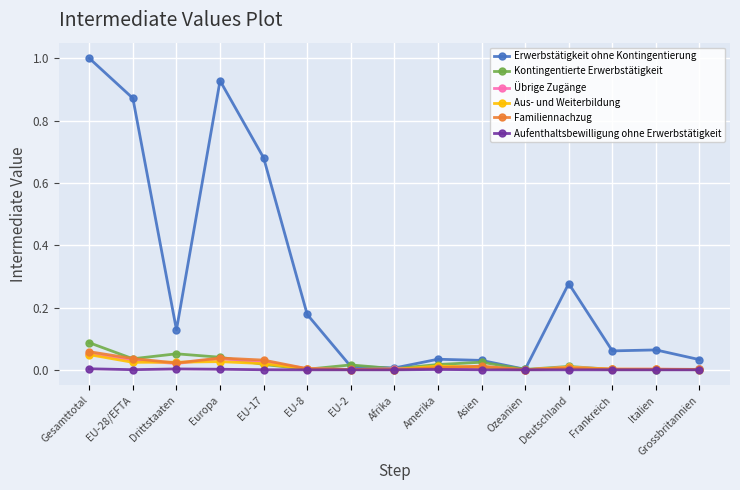

How many categories are shown in the chart?

15